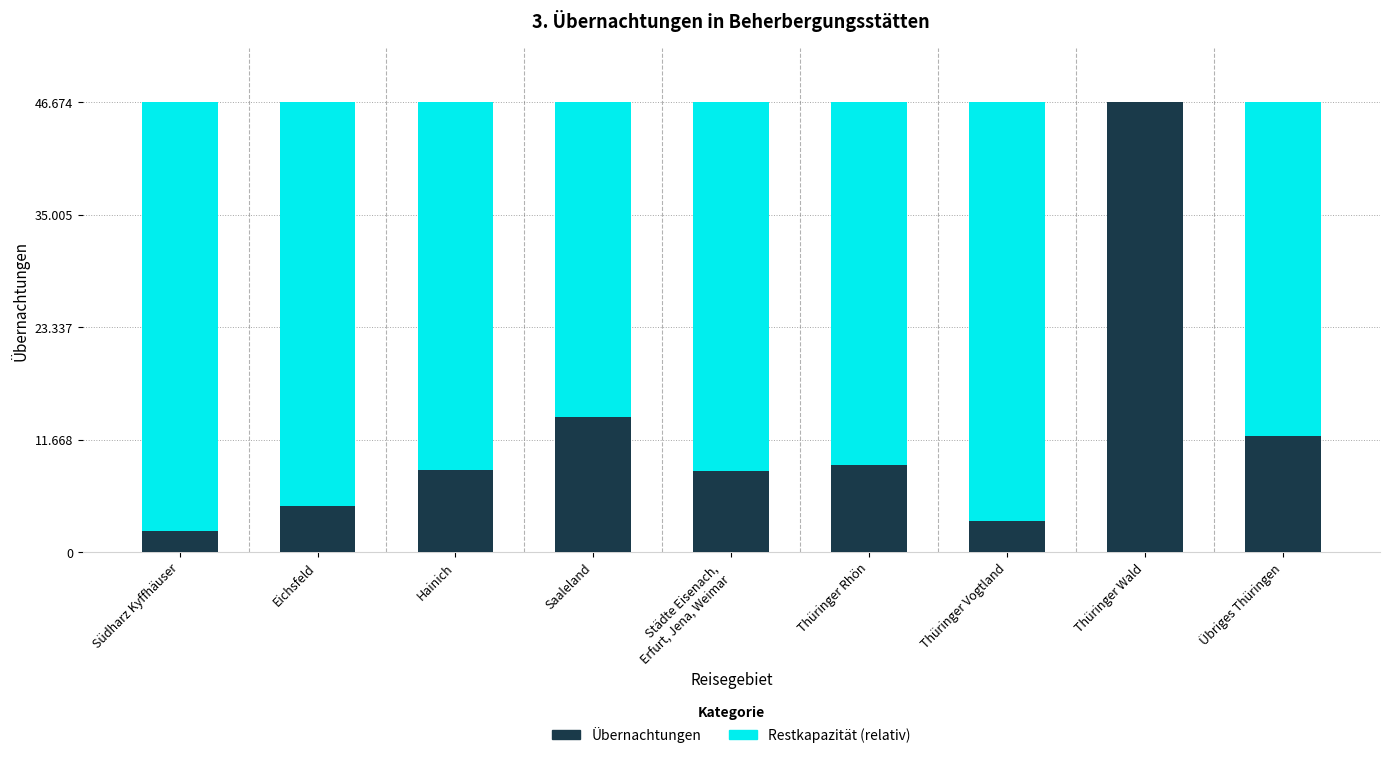

At which category is the sum across all series the highest?

Thüringer Wald